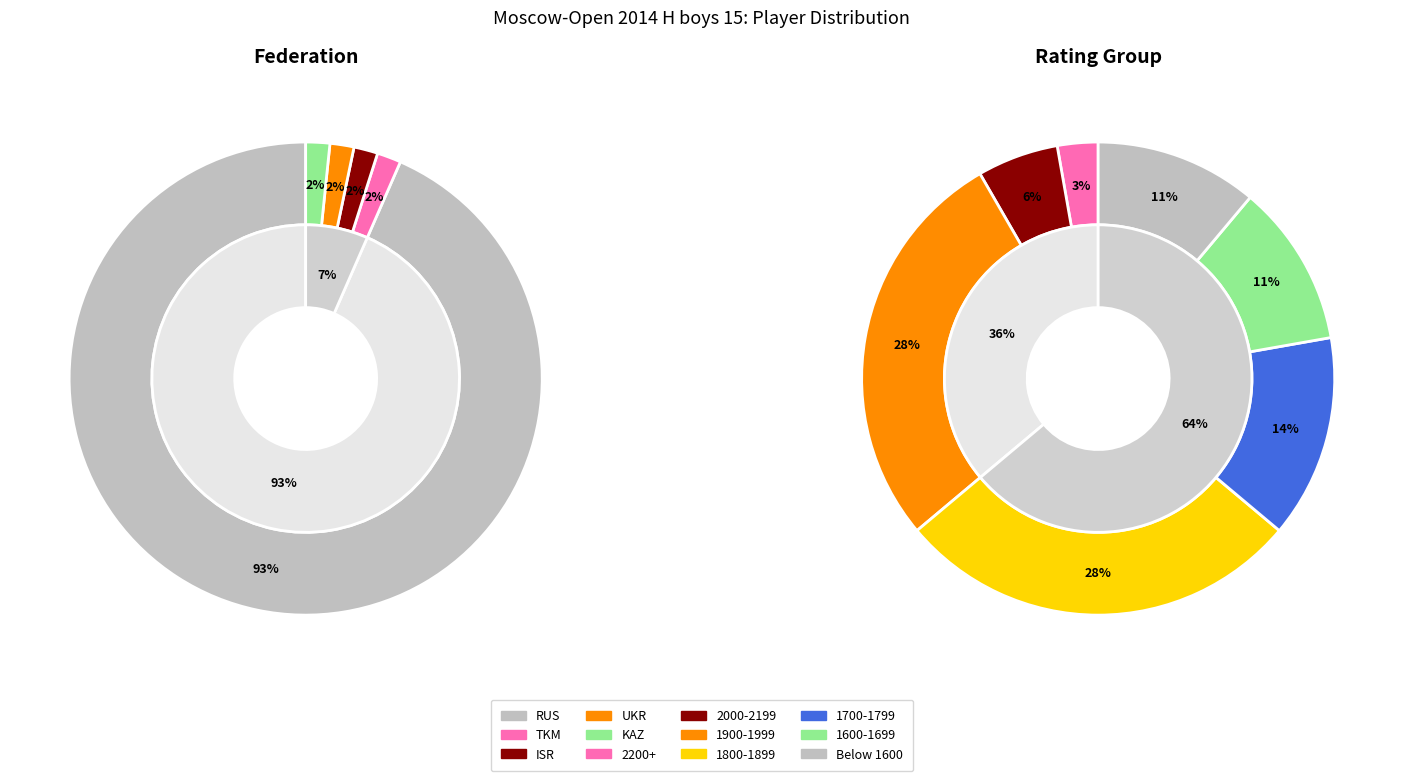

Between ISR and UKR, which is larger?

ISR